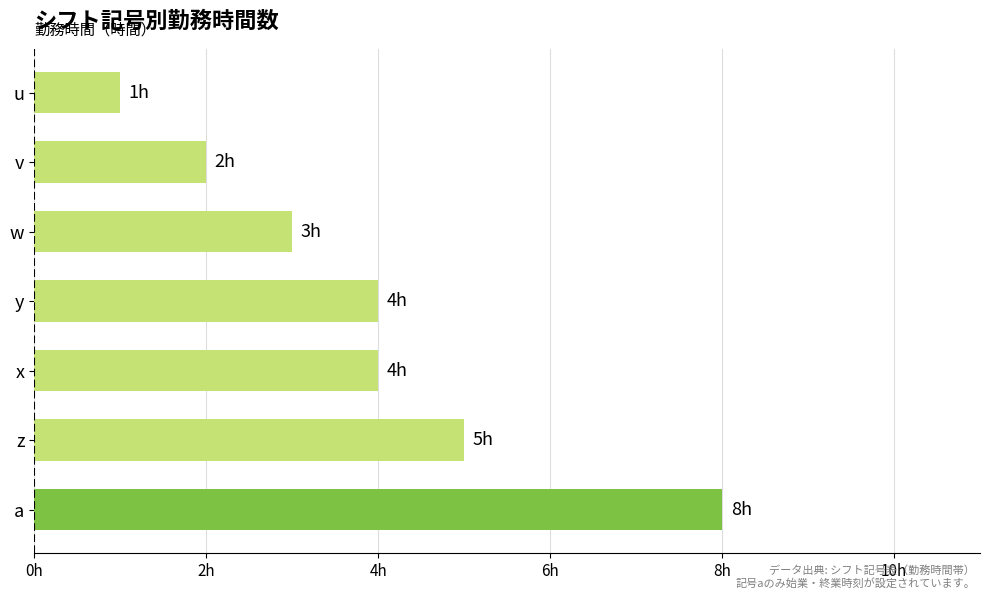

Are the bars horizontal?

Yes